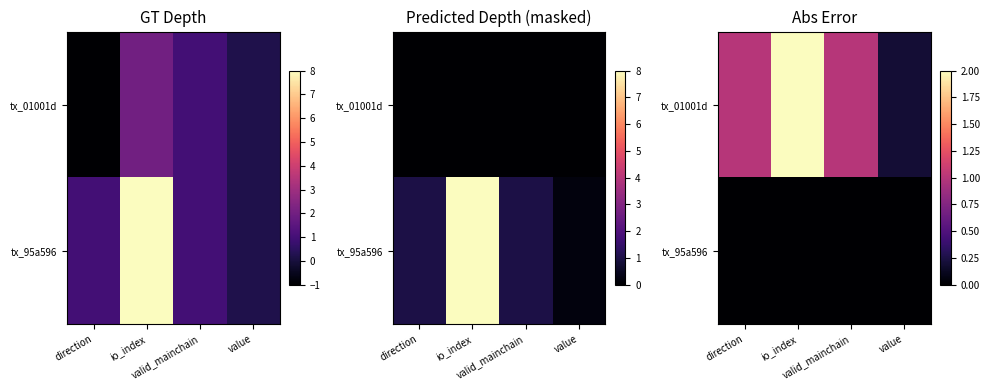

How many data points in tx_01001d are less than 1?

1